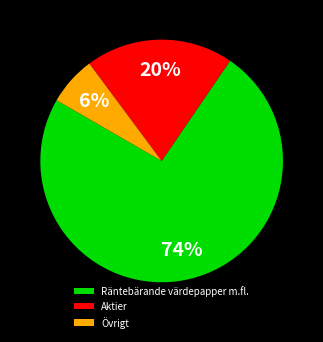

Which slice is the largest?

Räntebärande värdepapper m.fl.